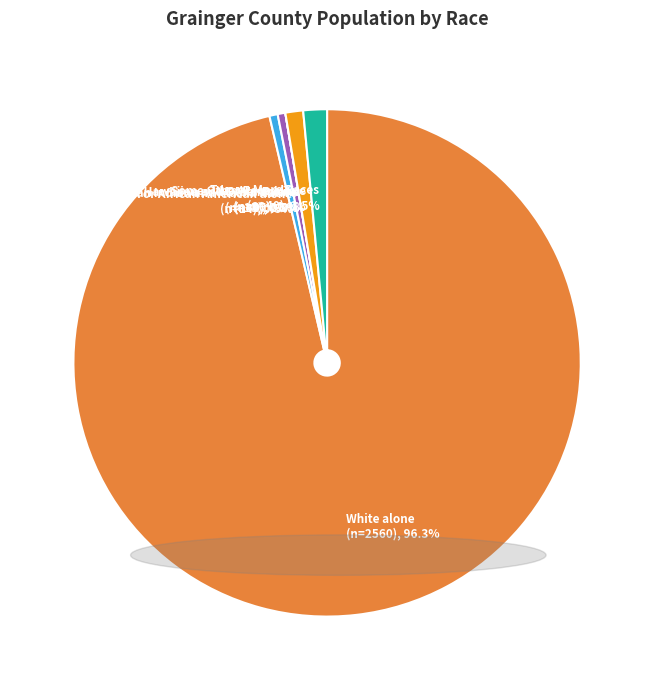

Rank the categories by value from lowest to highest.

Asian alone, Native Hawaiian and Other Pacific, American Indian and Alaska Native, Black or African American alone, Some Other Race alone, Two or More Races, White alone